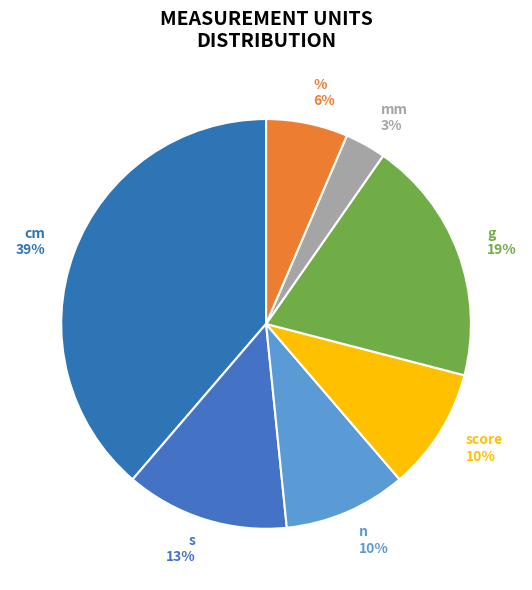

To the nearest percent, what is the difference between the cm and n slice percentages?

29%